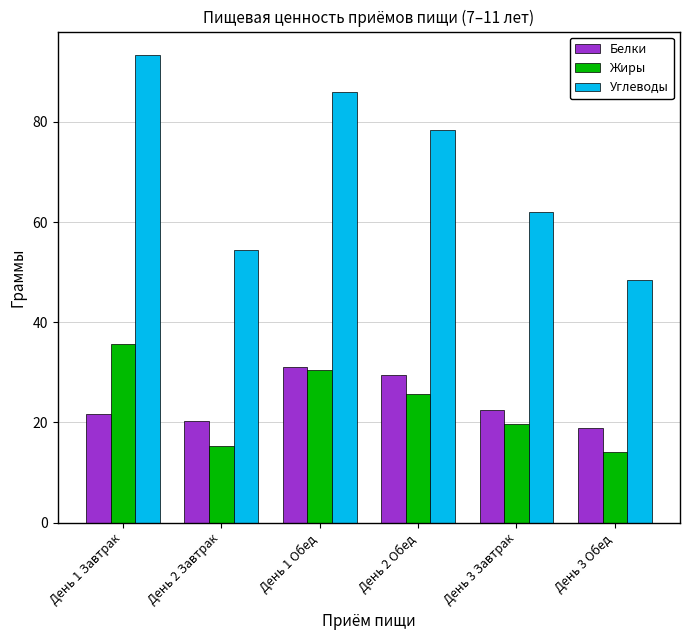

What is the total value across all series at День 1 Завтрак?

150.7